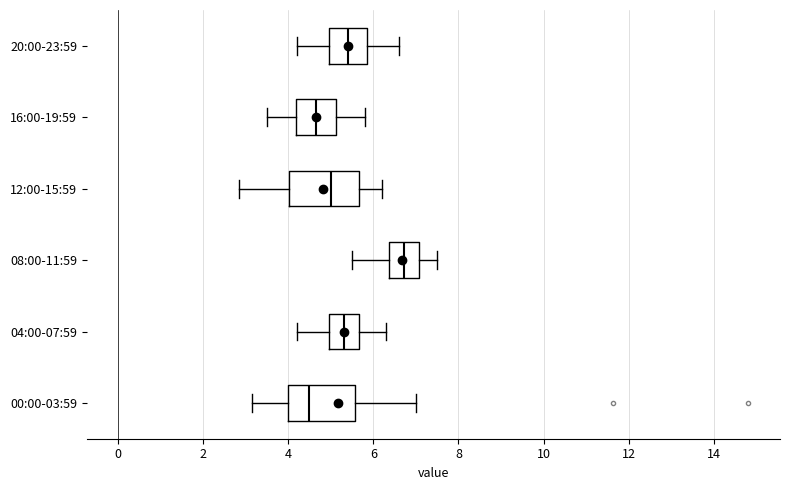

Reading bottom to top, read every box against the x-axis: the position of its median line, the range the box covers, and the ends of its whiskers. The values are not printed on the chart, so give them approximately, as read against the axis.

00:00-03:59: median 4.4, box 4.0 to 5.6, whiskers 3.2 to 7.0
04:00-07:59: median 5.4, box 5.0 to 5.6, whiskers 4.2 to 6.4
08:00-11:59: median 6.8, box 6.4 to 7.0, whiskers 5.6 to 7.6
12:00-15:59: median 5.0, box 4.0 to 5.6, whiskers 2.8 to 6.2
16:00-19:59: median 4.6, box 4.2 to 5.2, whiskers 3.6 to 5.8
20:00-23:59: median 5.4, box 5.0 to 5.8, whiskers 4.2 to 6.6